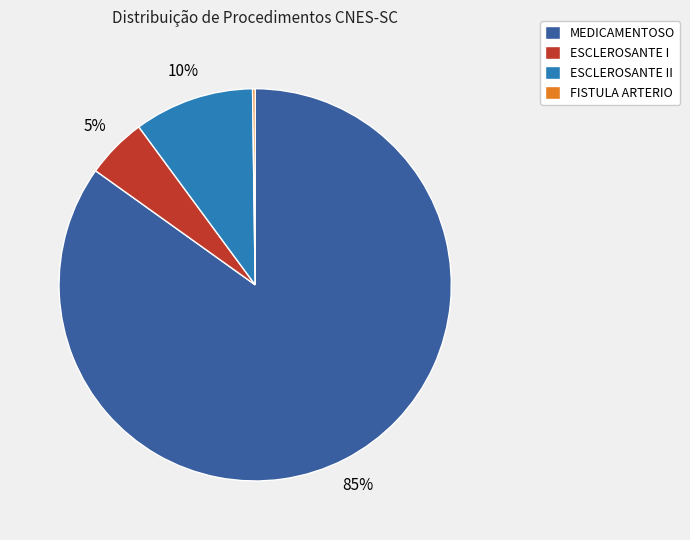

Which category has the biggest portion of the pie?

MEDICAMENTOSO